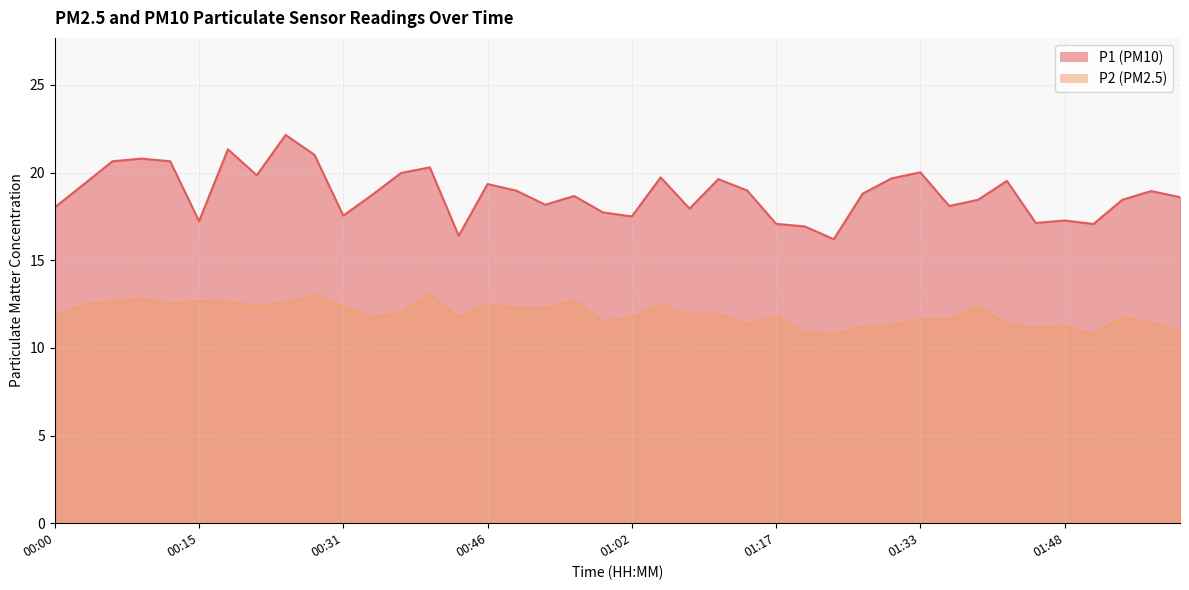

Which series has the largest total across all categories?

P1